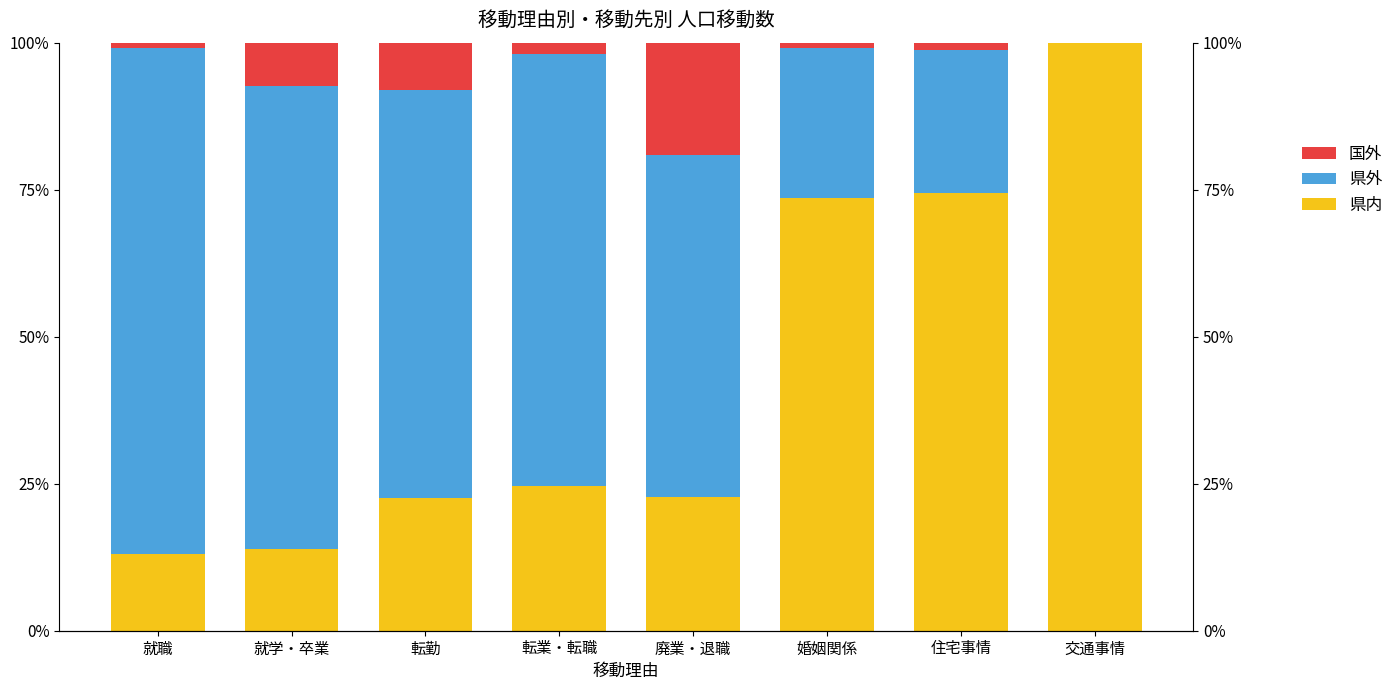

What is the value of the 県内 bar at the 8th from the left?

100.0